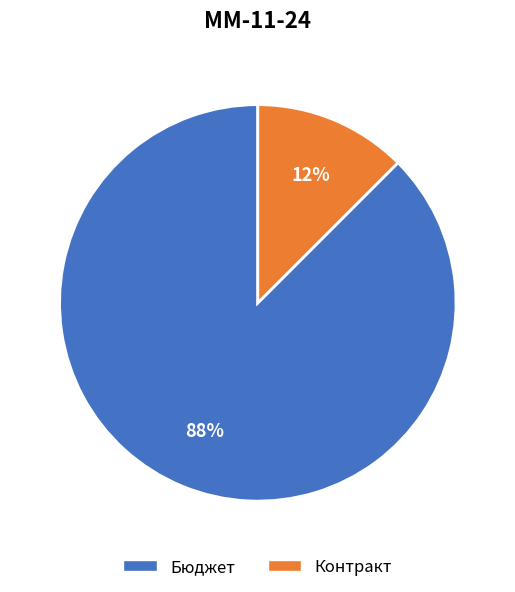

Rank the categories by value from lowest to highest.

Контракт, Бюджет